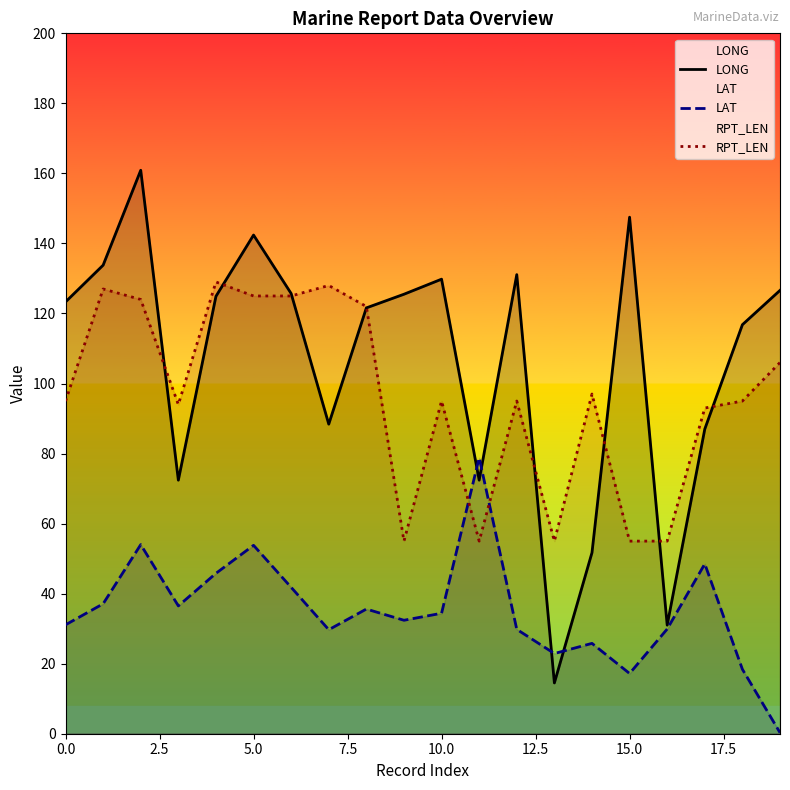

How many values in the LAT series are below 34?

10